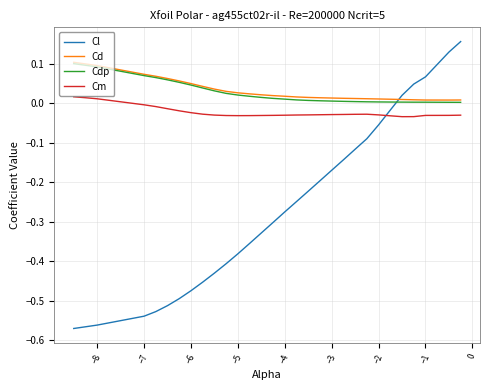

After their last crossing, which series has the higher values: Cl or Cdp?

Cl